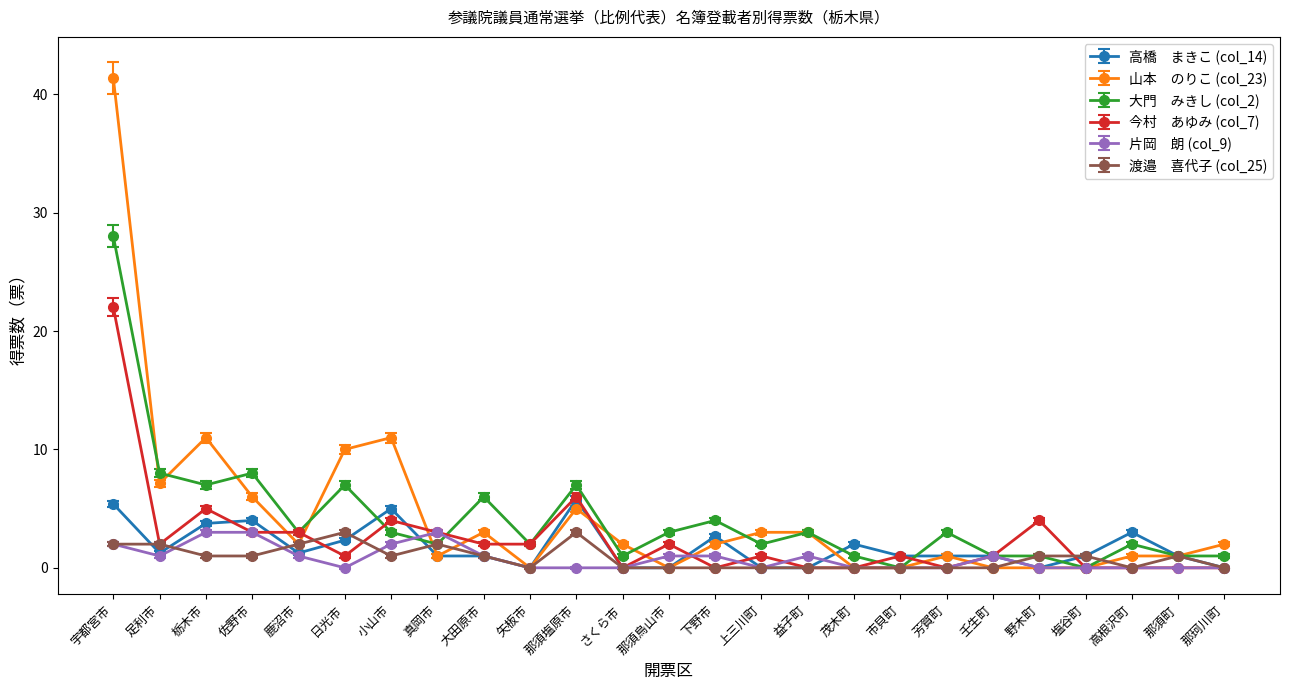

At which category is the sum across all series the highest?

宇都宮市